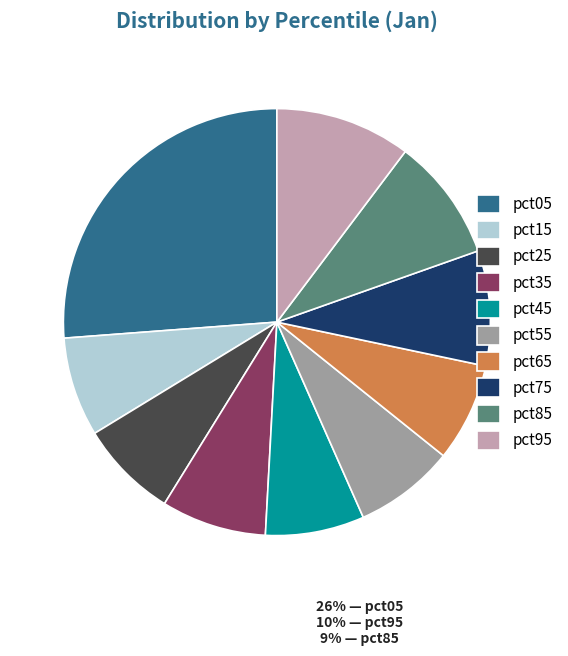

Is the sum of pct65 and pct15 greater than half?

No